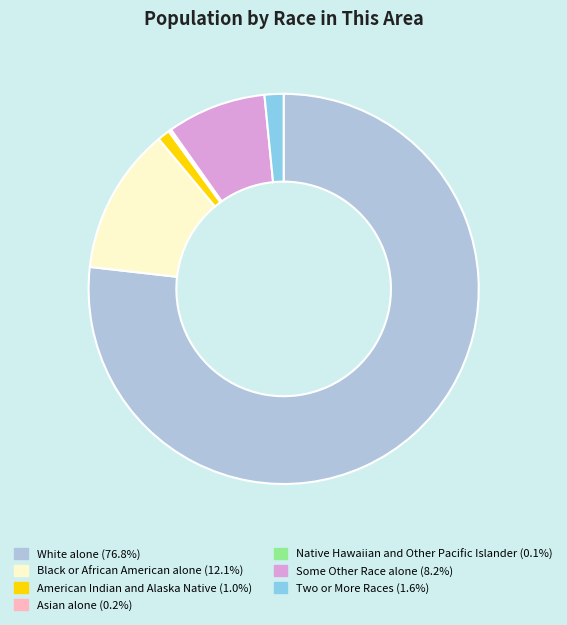

True or false: Black or African American alone accounts for 12% of the total.

True